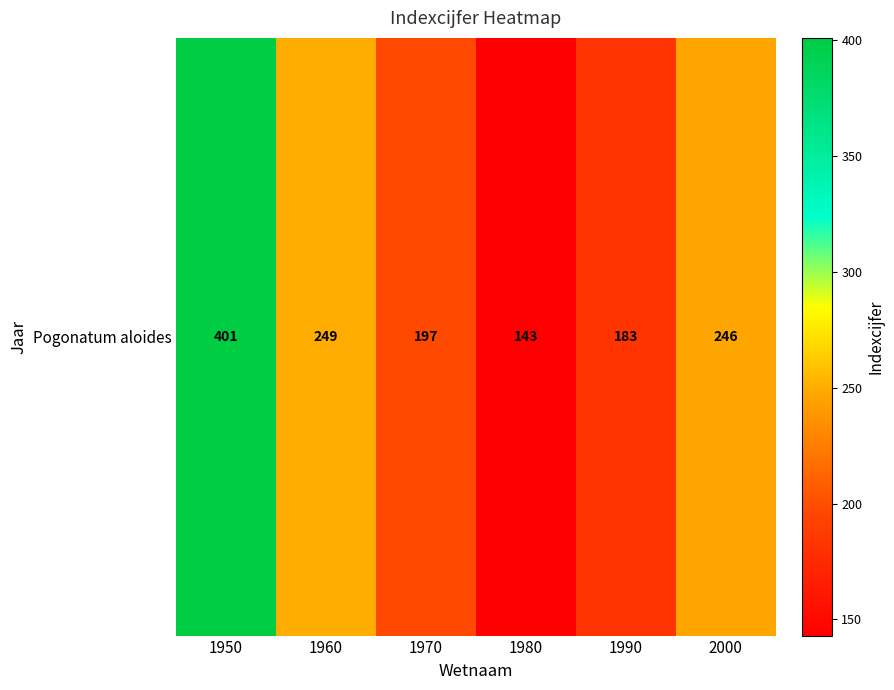

What is the ratio of the value at 1970 to the value at 1950?

0.5